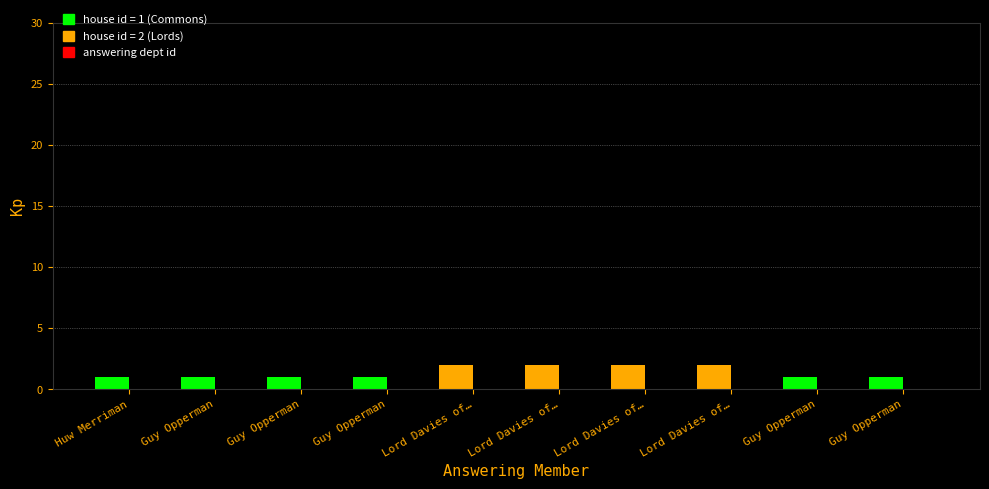

Does the chart contain any negative values?

No